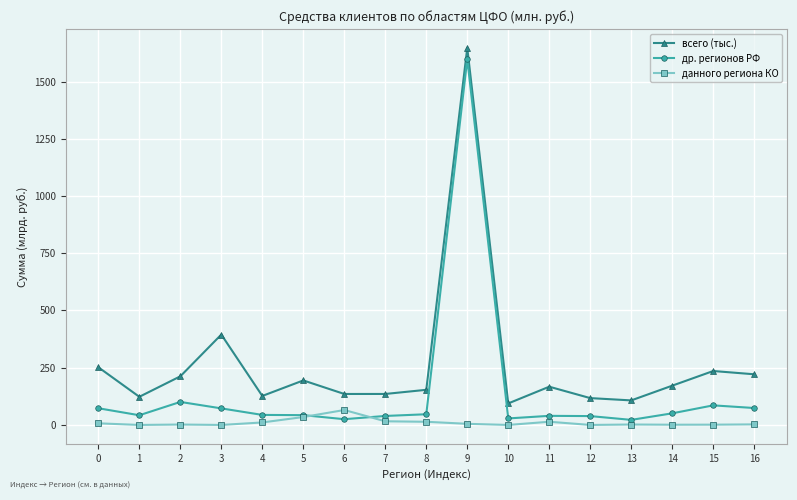

True or false: всего (тыс.) has a value of 94.0 at 10.

True